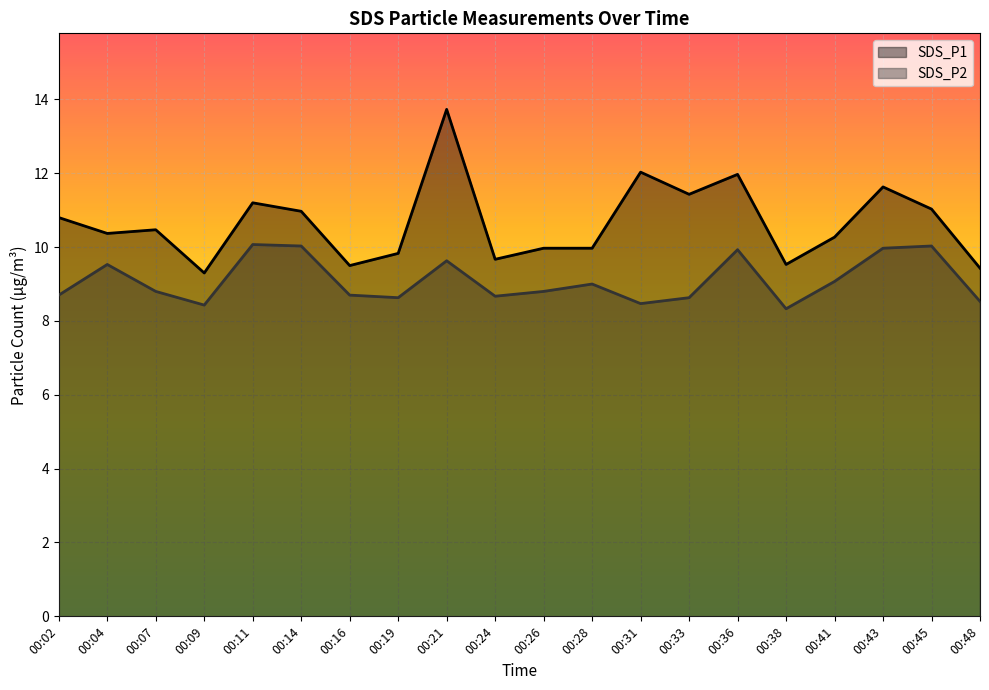

Reading right to left, list all the values displayed in this chart.

SDS_P1: 9.4	11.0	11.6	10.3	9.5	12.0	11.4	12.0	10.0	10.0	9.7	13.7	9.8	9.5	11.0	11.2	9.3	10.5	10.4	10.8
SDS_P2: 8.5	10.0	10.0	9.1	8.3	9.9	8.6	8.5	9.0	8.8	8.7	9.6	8.6	8.7	10.0	10.1	8.4	8.8	9.5	8.7